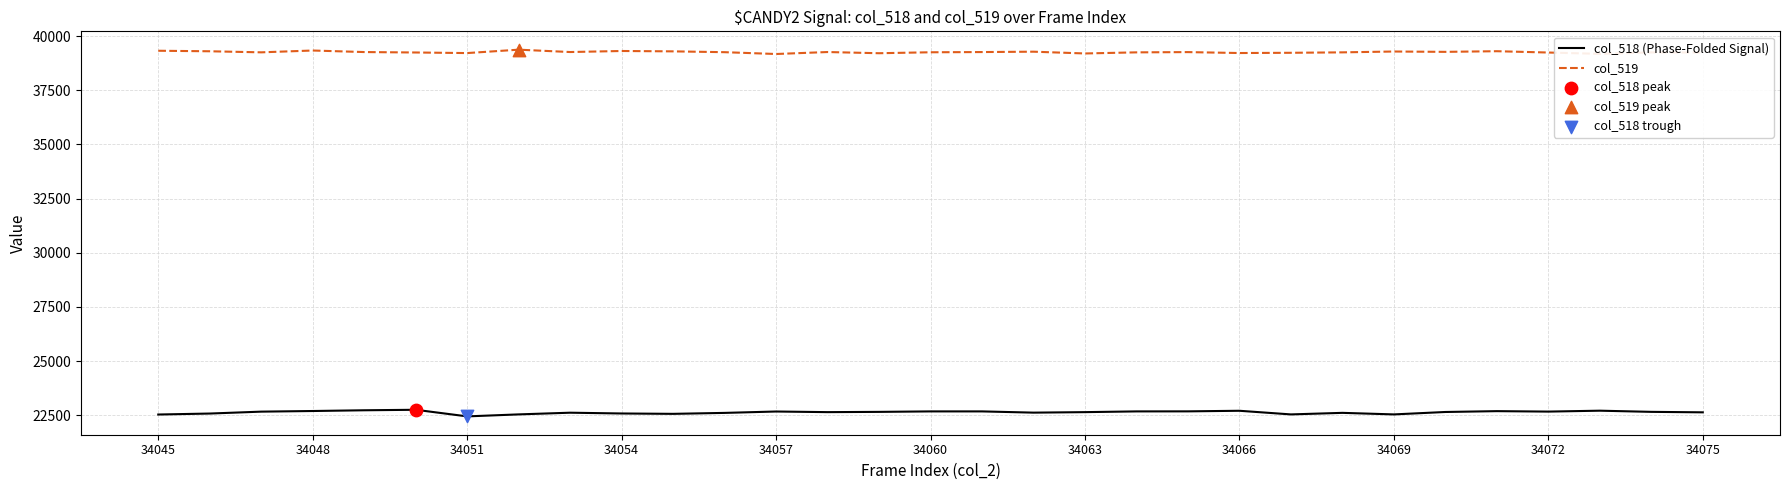

Rank the series by their maximum value, from lowest to highest.

col_518 (Phase-Folded Signal), col_519